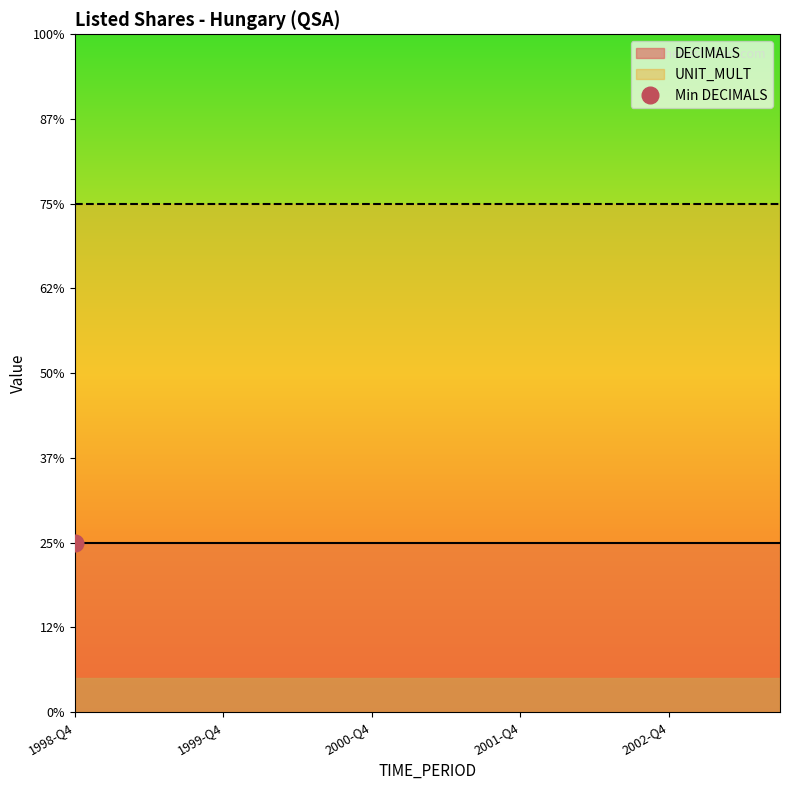

The DECIMALS series shows 2 at 2000-Q3. True or false?

True